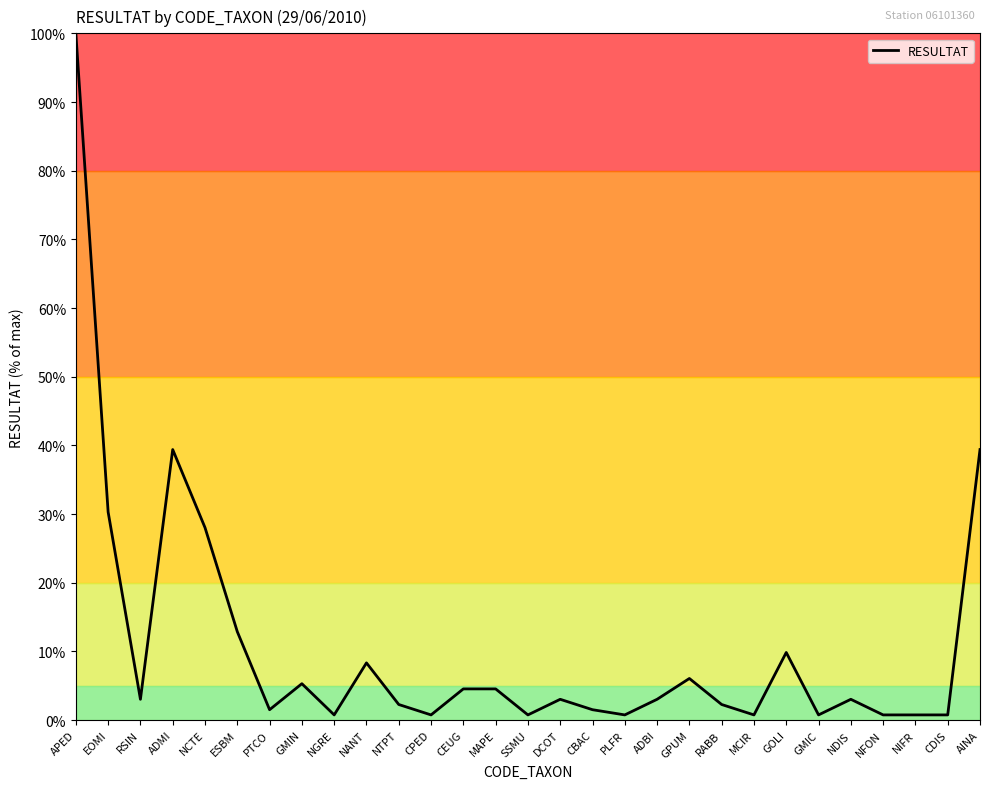

Read the value at MAPE.

4.5